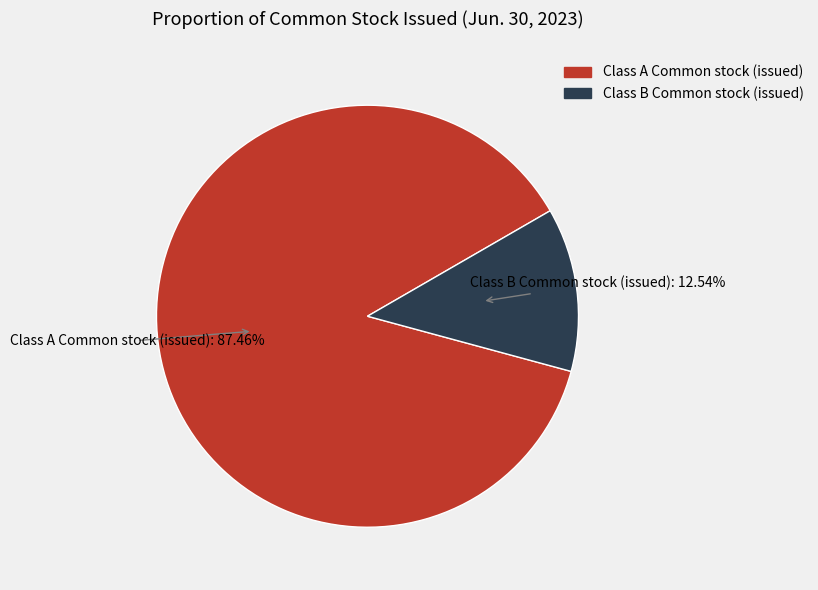

Is it true that Class B Common stock (issued) is 13% of the pie?

True